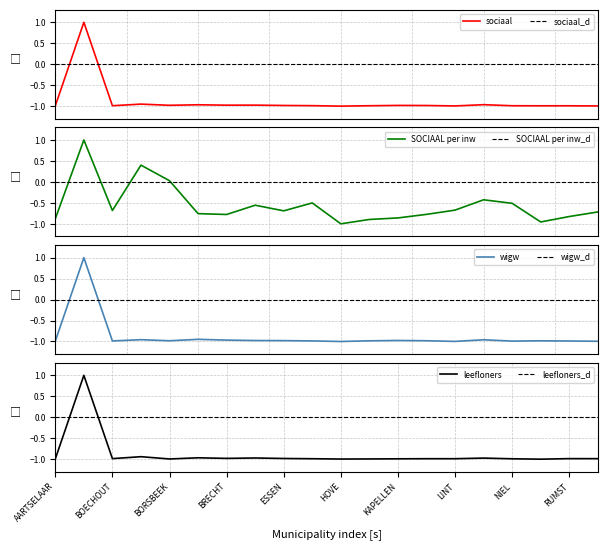

Between SCHELLE and BRASSCHAAT, which is larger?

BRASSCHAAT